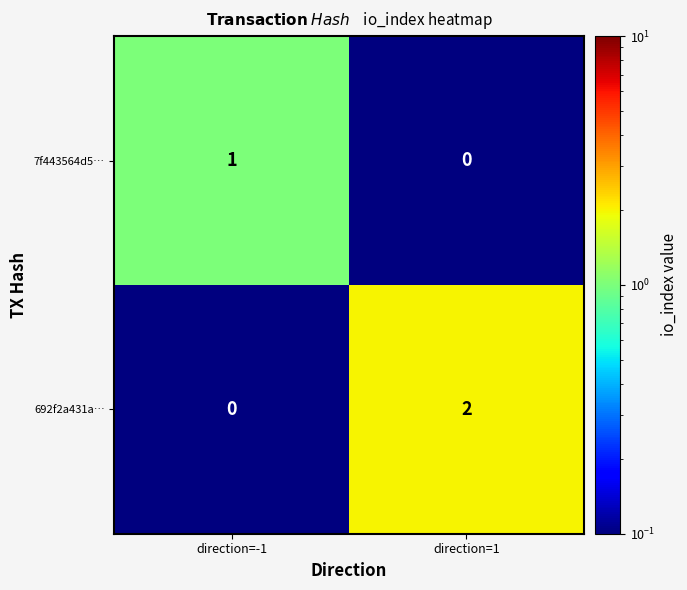

List the series in order of their overall mean, lowest first.

7f443564d5…, 692f2a431a…